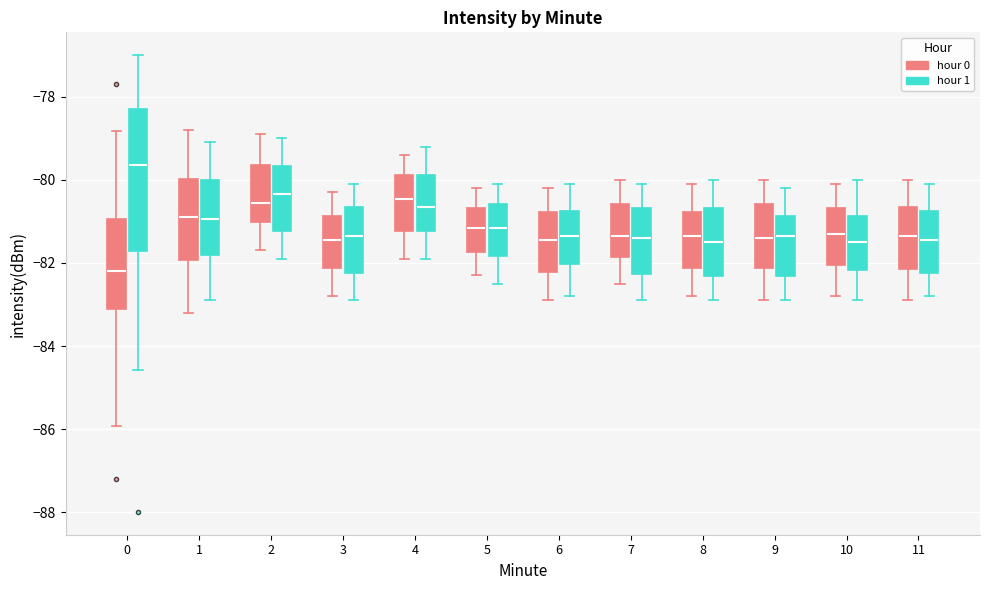

Which box has the highest median line?

0 (hour 1)